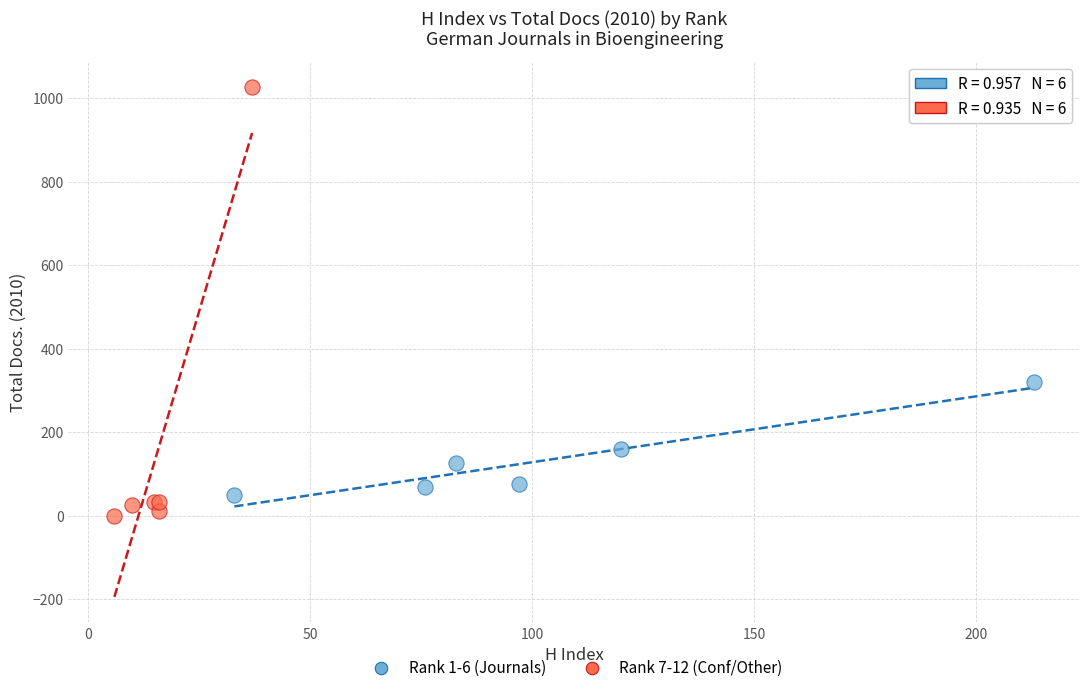

What are all the series names shown in the legend?

Rank 1-6 (Journals), Rank 7-12 (Conf/Other)